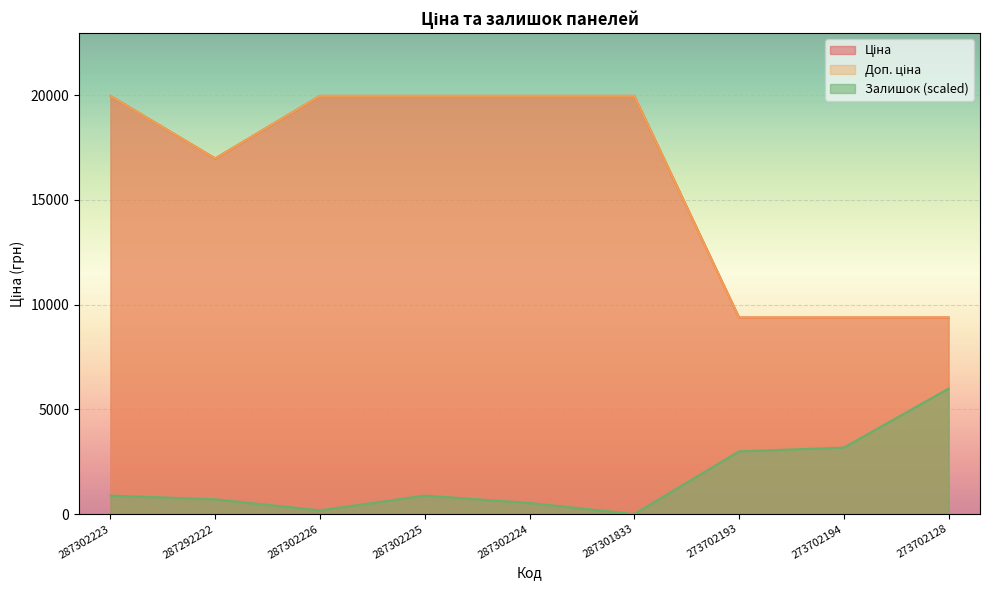

At which label does Доп. ціна first exceed 19964?

287302223